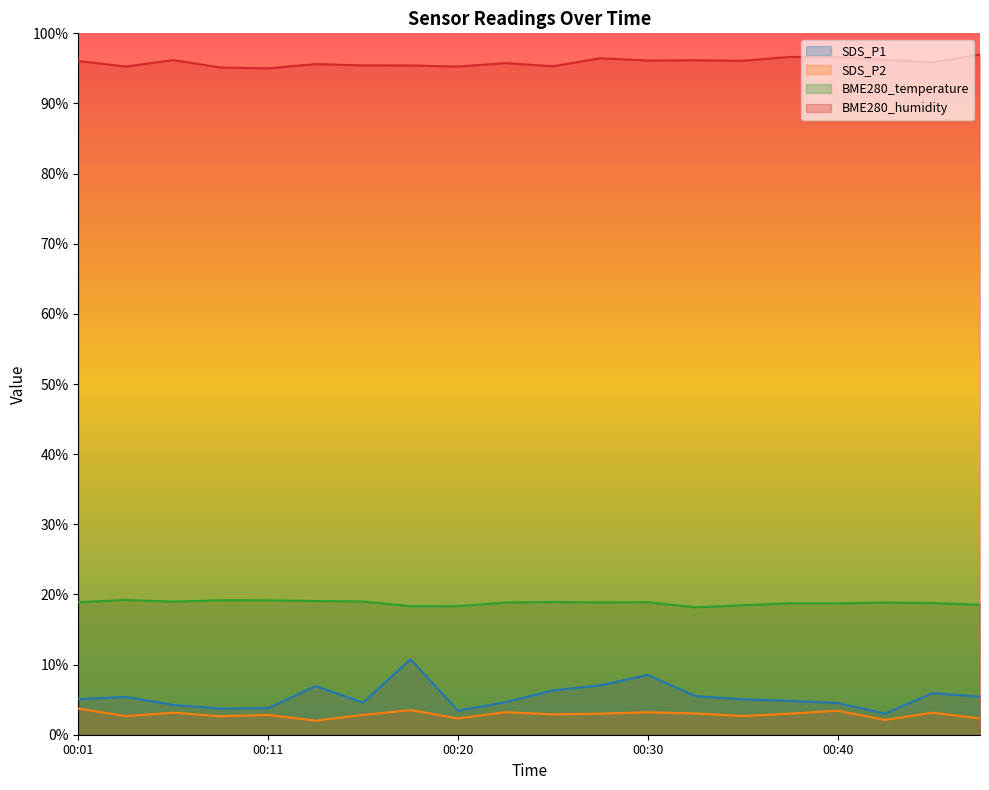

Rank the series at 00:11 from highest to lowest value.

BME280_humidity, BME280_temperature, SDS_P1, SDS_P2